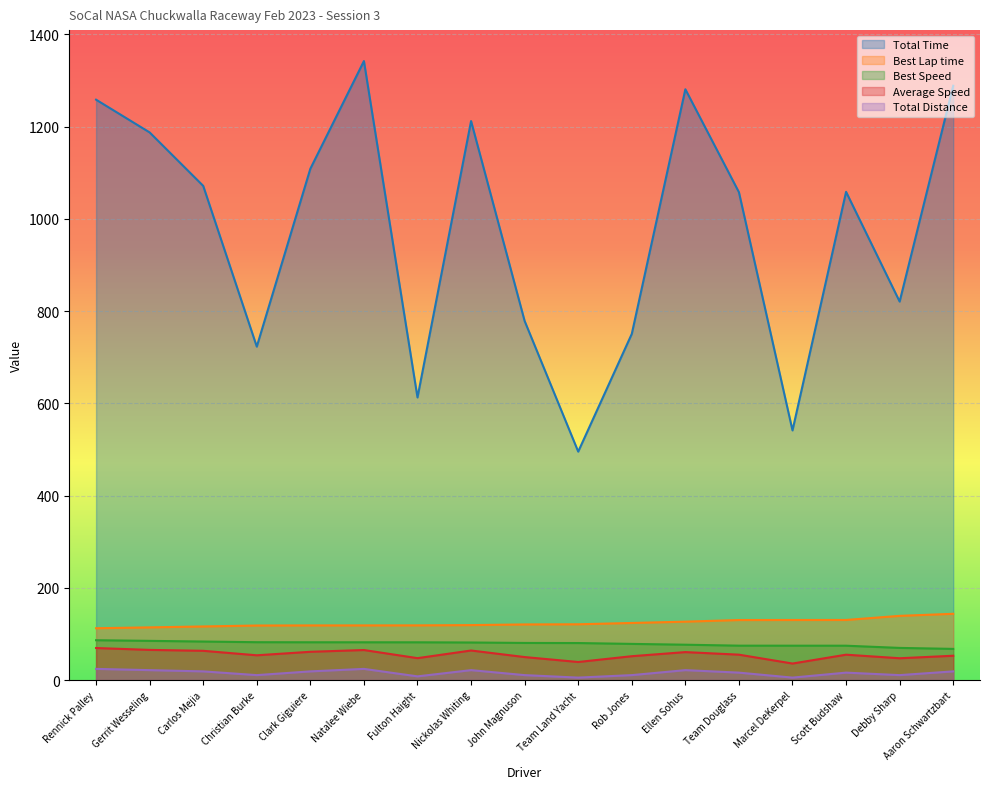

What is the approximate value of Best Speed at Rennick Palley?

86.5